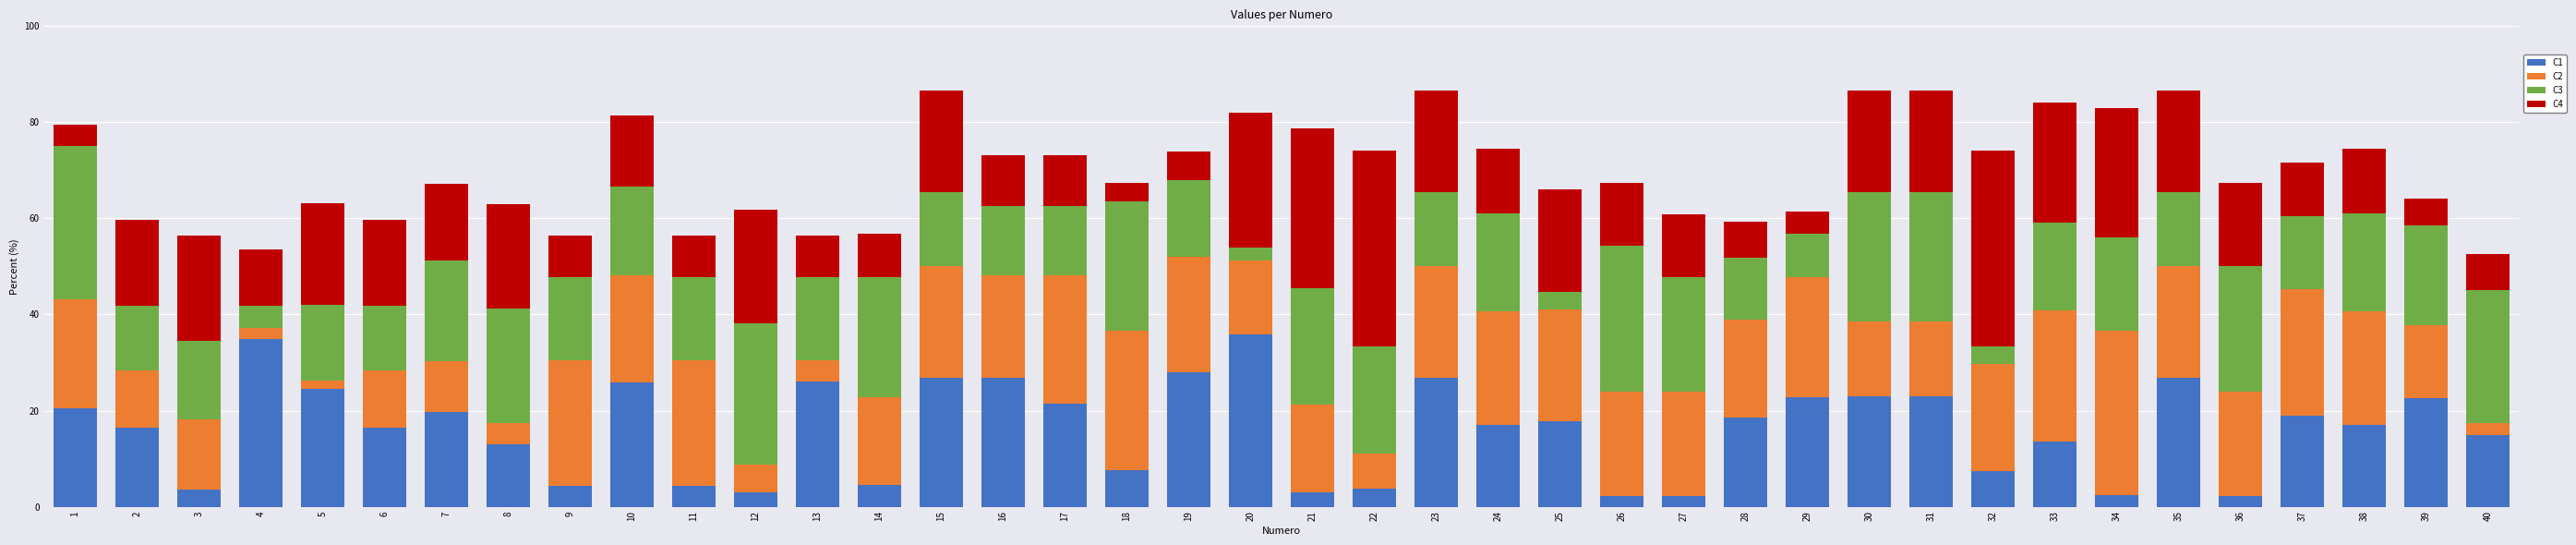

How many categories are shown in the chart?

40